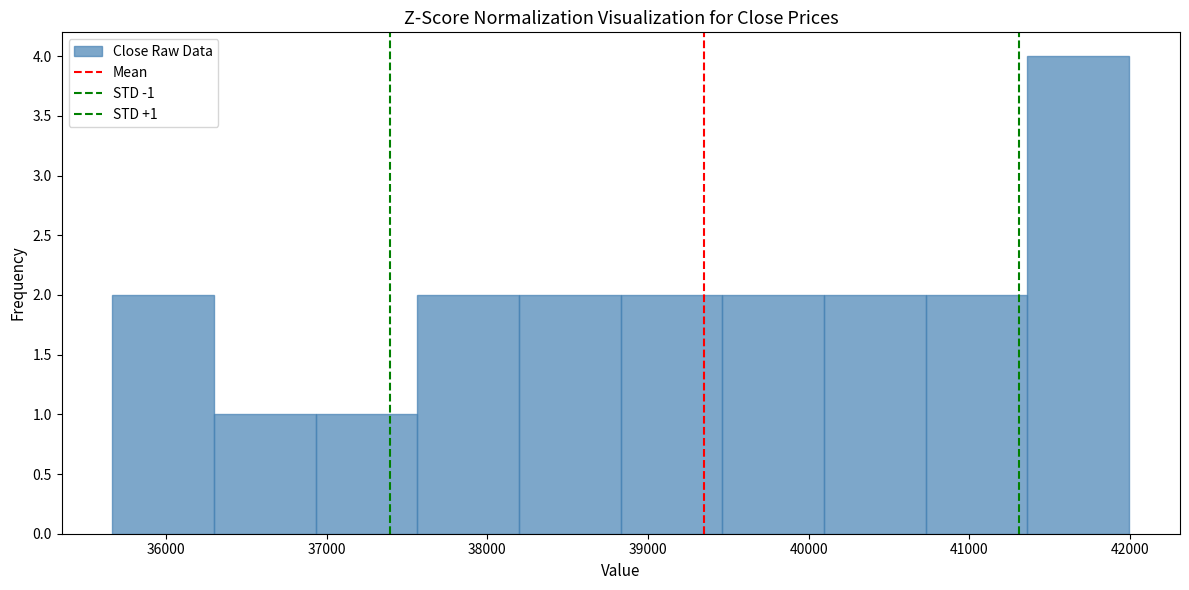

Which range on the x-axis has the tallest bar?

41400 to 42000